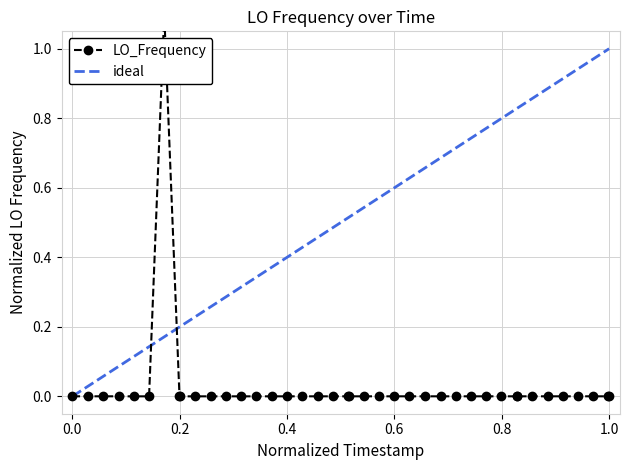

The chart shows a value of 0.0 at 1578405035.9. True or false?

False